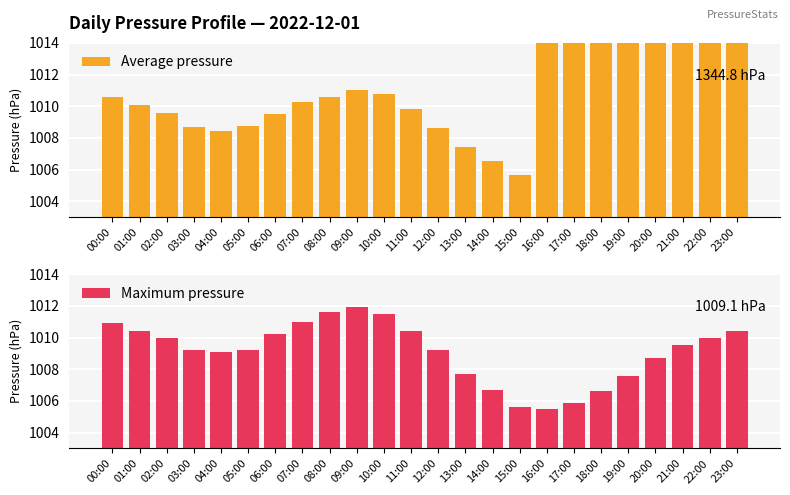

What is the total value across all series at 03:00?

2017.9